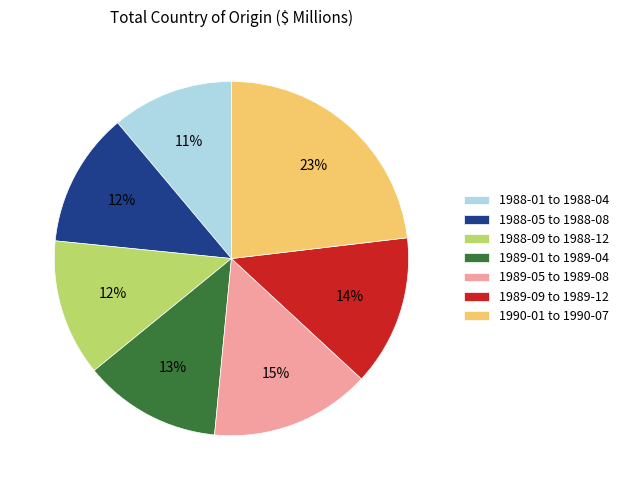

How many slices are in this pie chart?

7